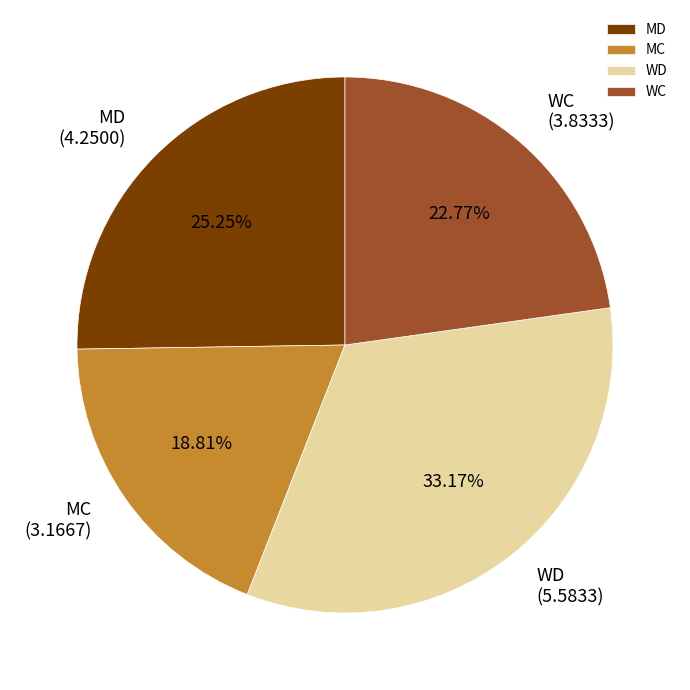

True or false: MC accounts for 19% of the total.

True